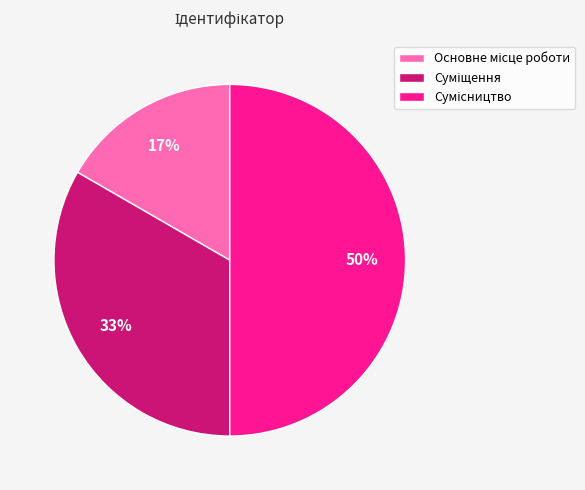

To the nearest percent, what is the average slice percentage?

33%